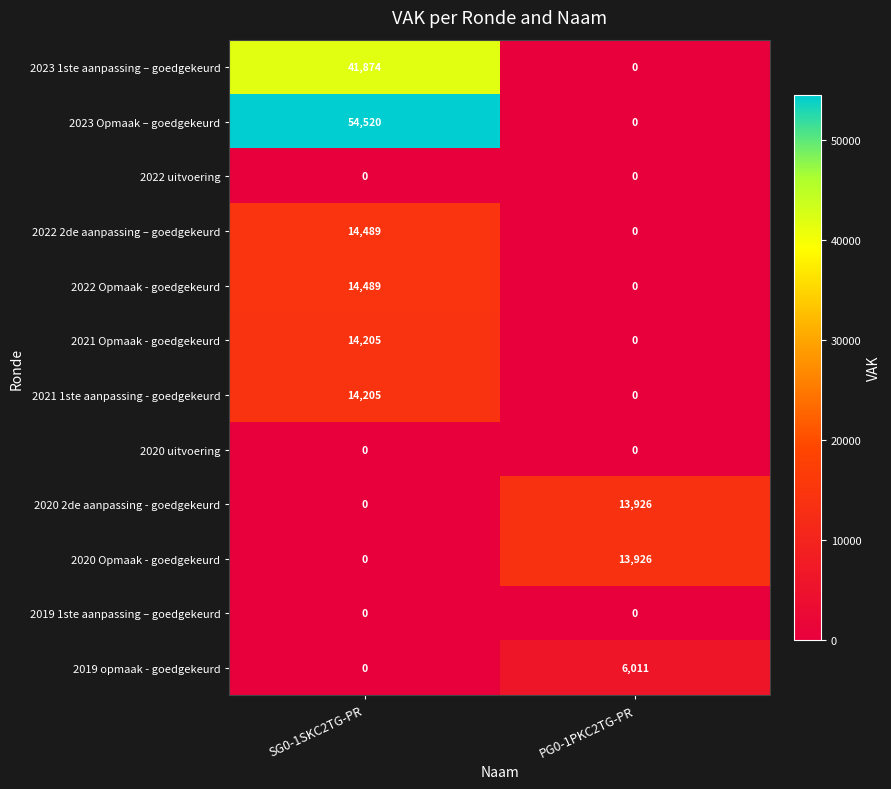

At which category is the sum across all series the highest?

SG0-1SKC2TG-PR